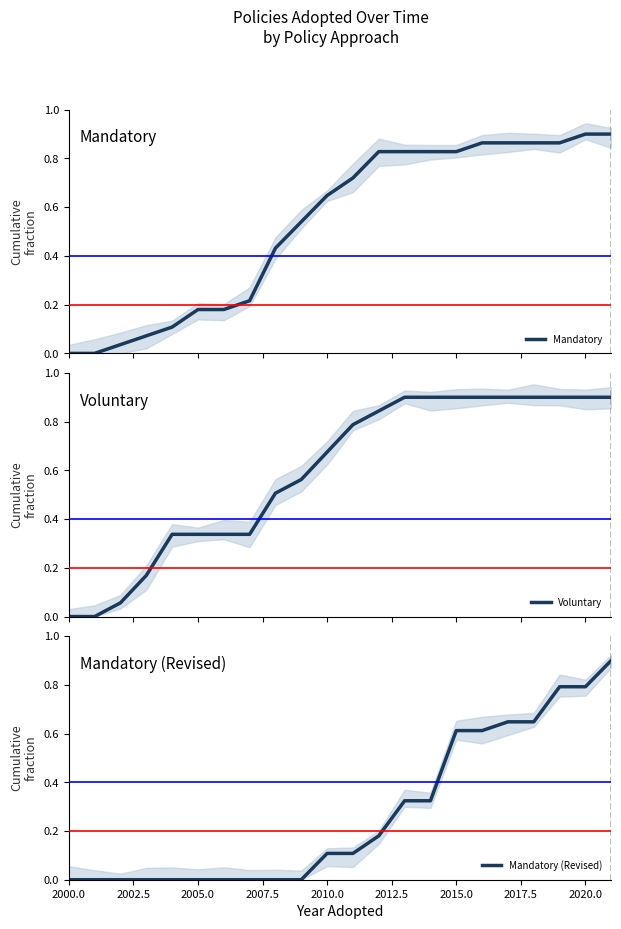

Count the number of categories in the chart.

22